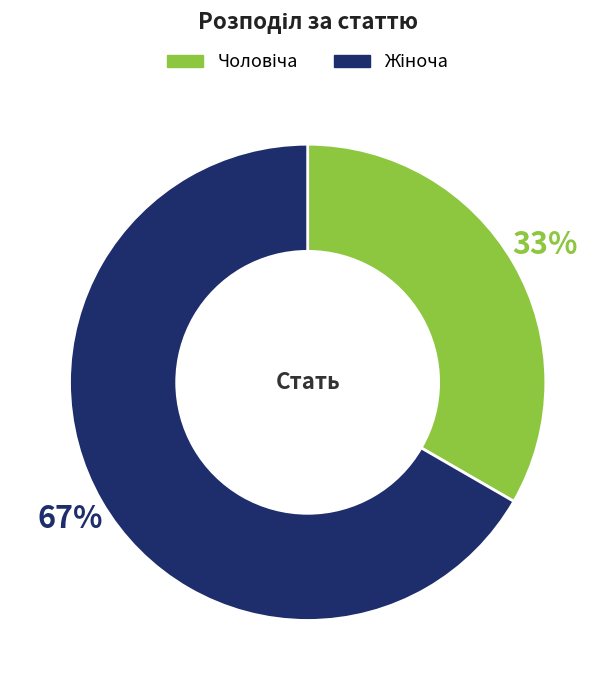

To the nearest percent, what is the average slice percentage?

50%